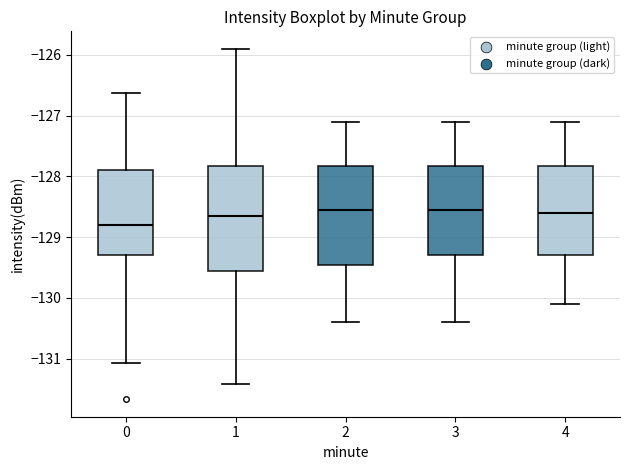

Comparing the boxes themselves (not the whiskers), which one is the tallest?

1